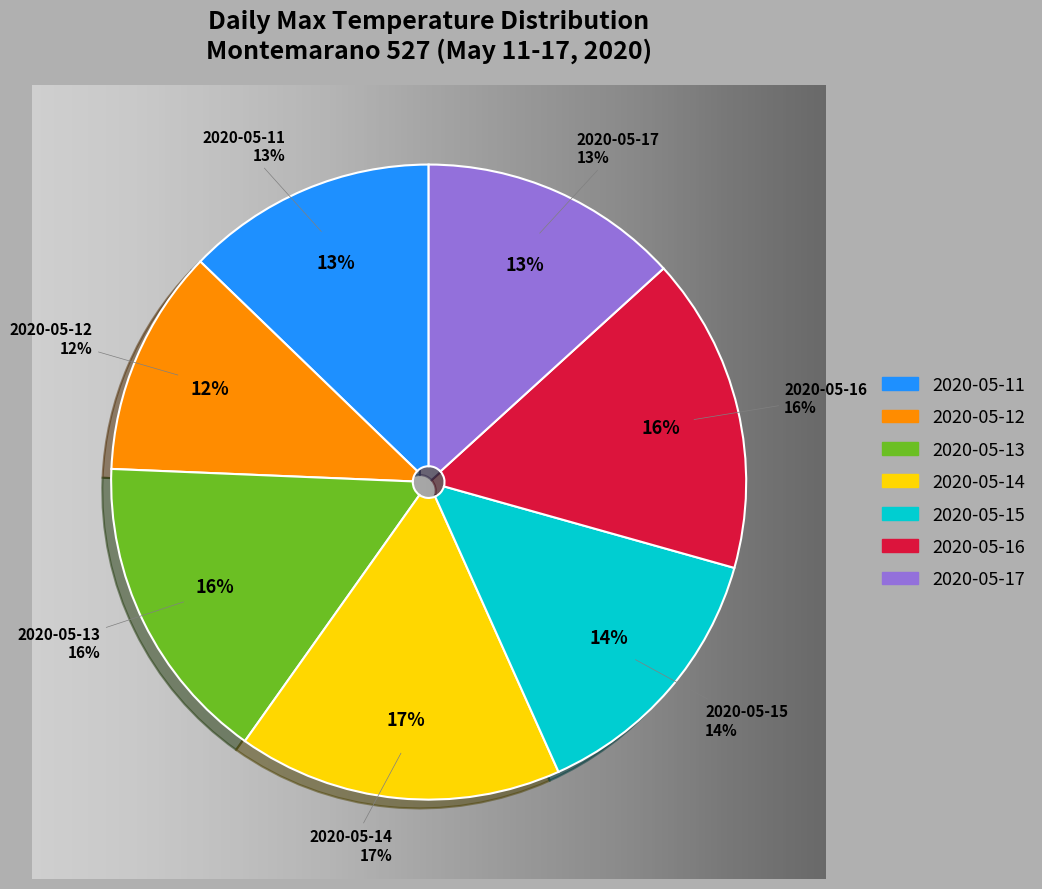

What is the change in value from 2020-05-15 to 2020-05-17?

-1.3